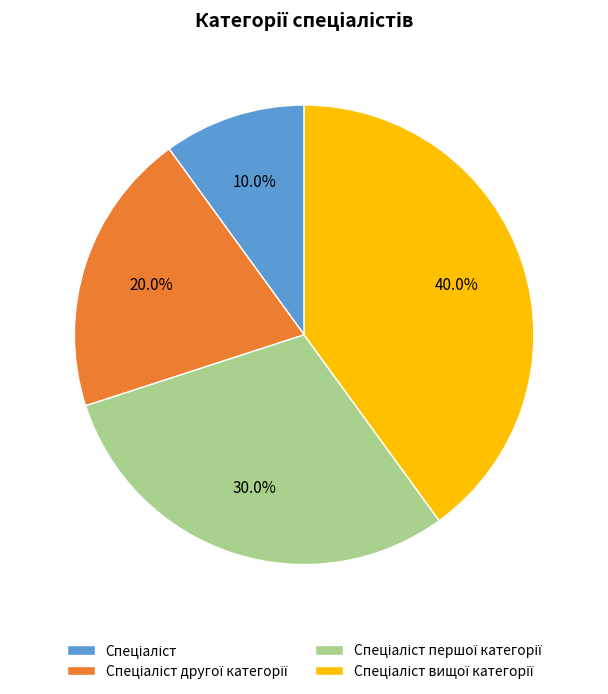

Does any single category account for the majority?

No